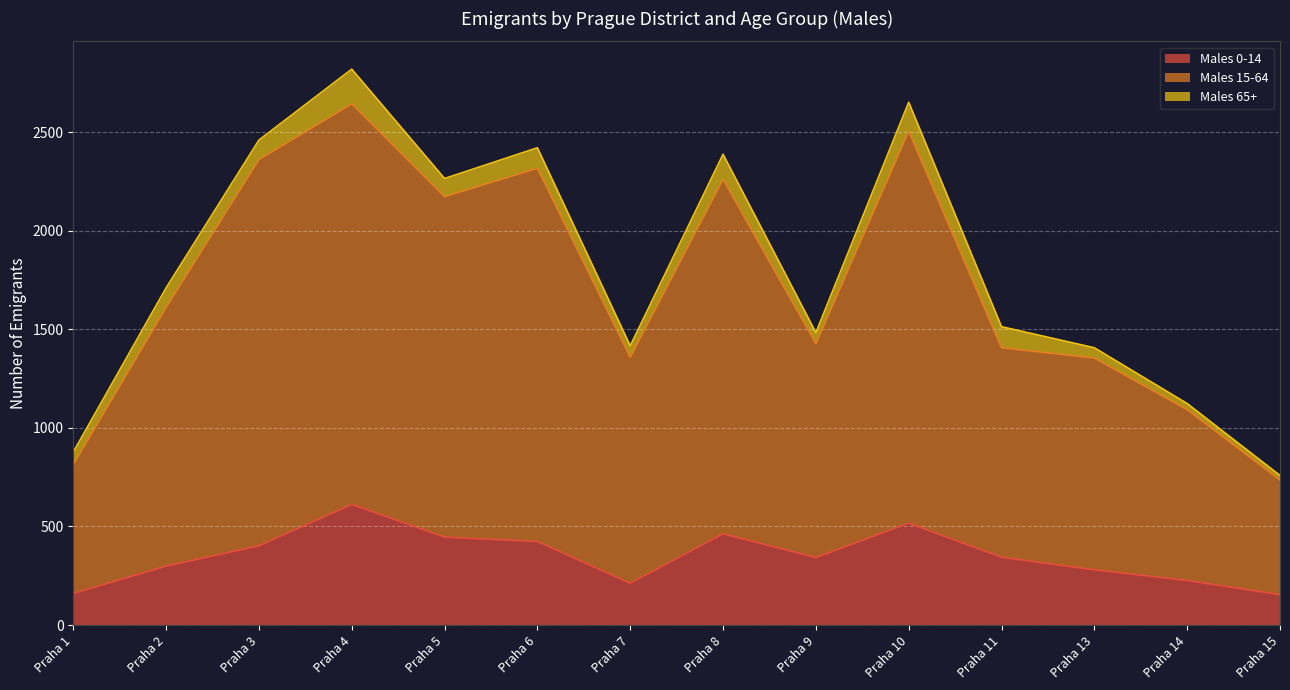

The value of Males 0-14 at Praha 8 is 463. True or false?

True